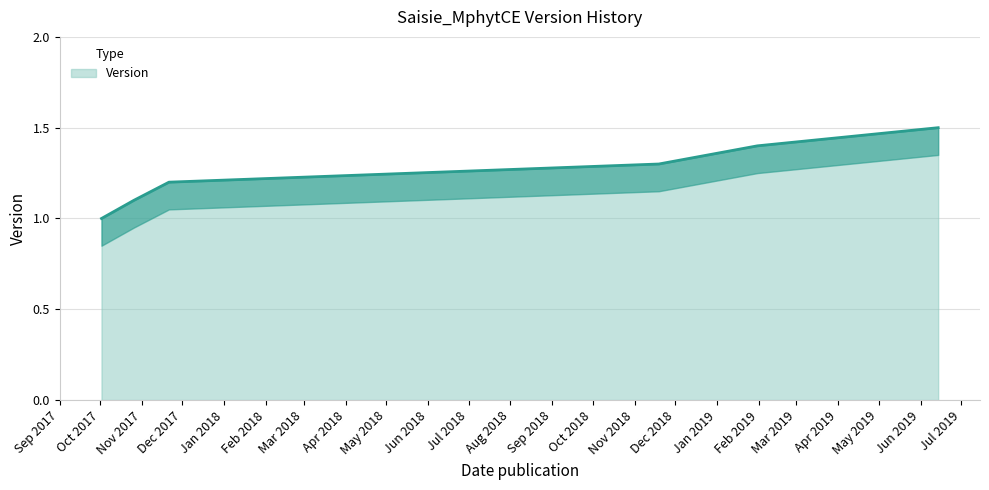

True or false: there are more than 1 points higher than both neighbors.

False